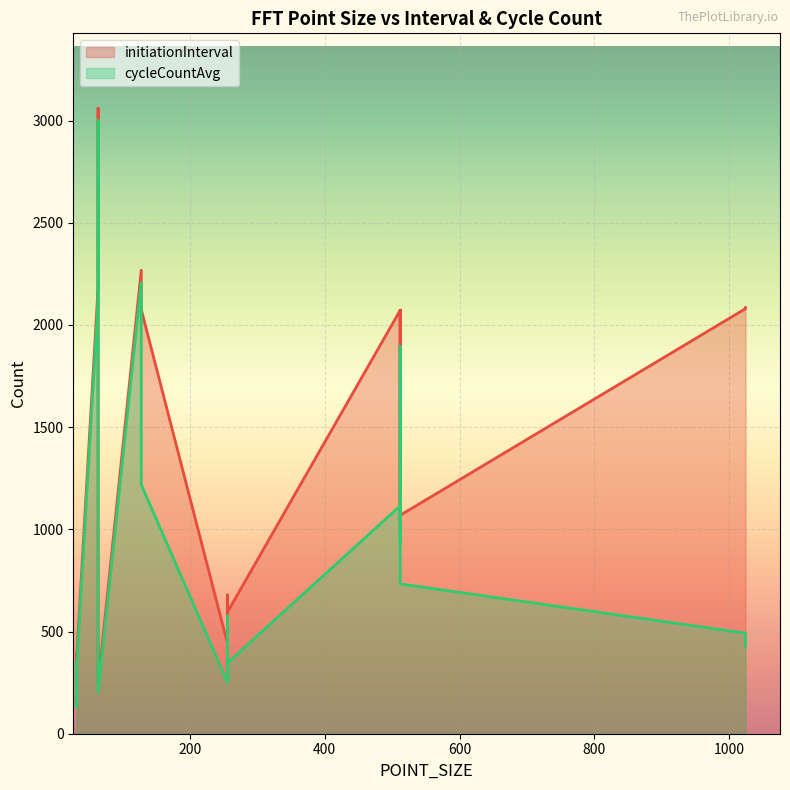

What is the label of the 12th point from the right?

1024